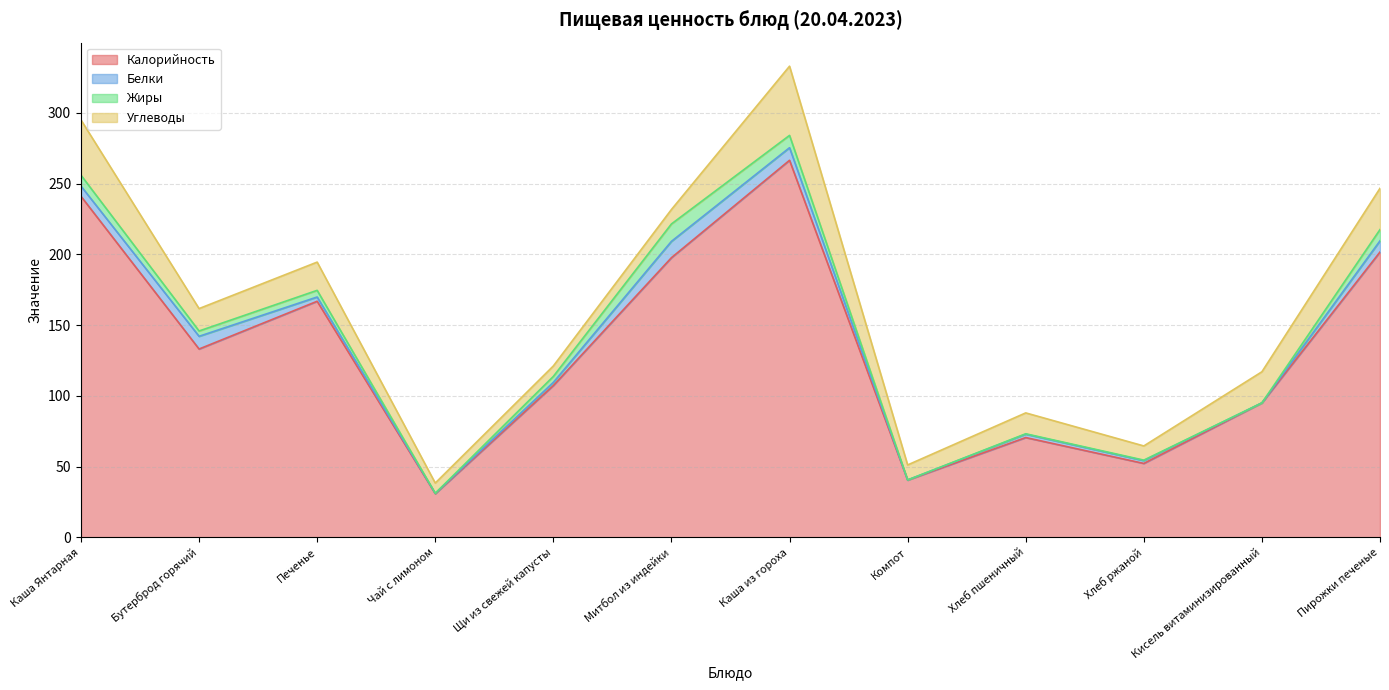

Reading left to right, extract all data points from this chart.

Калорийность: Каша Янтарная=241.0	Бутерброд горячий=133.1	Печенье=166.8	Чай с лимоном=30.8	Щи из свежей капусты=107.3	Митбол из индейки=197.6	Каша из гороха=266.5	Компот=40.4	Хлеб пшеничный=70.5	Хлеб ржаной=52.2	Кисель витаминизированный=95.0	Пирожки печеные=201.7
Белки: Каша Янтарная=7.2	Бутерброд горячий=9.0	Печенье=3.0	Чай с лимоном=0.3	Щи из свежей капусты=2.2	Митбол из индейки=11.5	Каша из гороха=8.9	Компот=0.1	Хлеб пшеничный=2.4	Хлеб ржаной=2.0	Кисель витаминизированный=0.0	Пирожки печеные=7.9
Жиры: Каша Янтарная=7.7	Бутерброд горячий=3.8	Печенье=4.7	Чай с лимоном=0.0	Щи из свежей капусты=4.2	Митбол из индейки=12.3	Каша из гороха=8.7	Компот=0.0	Хлеб пшеничный=0.3	Хлеб ржаной=0.4	Кисель витаминизированный=0.0	Пирожки печеные=8.0
Углеводы: Каша Янтарная=39.1	Бутерброд горячий=15.8	Печенье=20.0	Чай с лимоном=7.2	Щи из свежей капусты=7.4	Митбол из индейки=10.2	Каша из гороха=48.9	Компот=10.6	Хлеб пшеничный=14.8	Хлеб ржаной=10.0	Кисель витаминизированный=22.0	Пирожки печеные=29.2